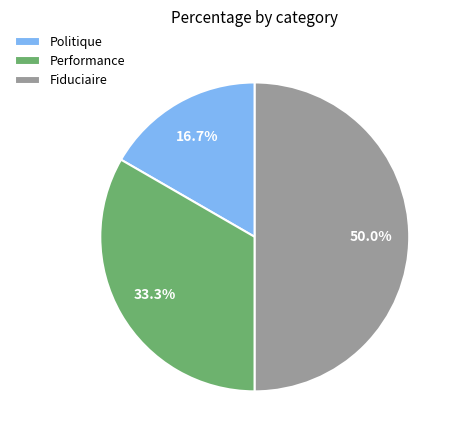

Between Politique and Performance, which is larger?

Performance